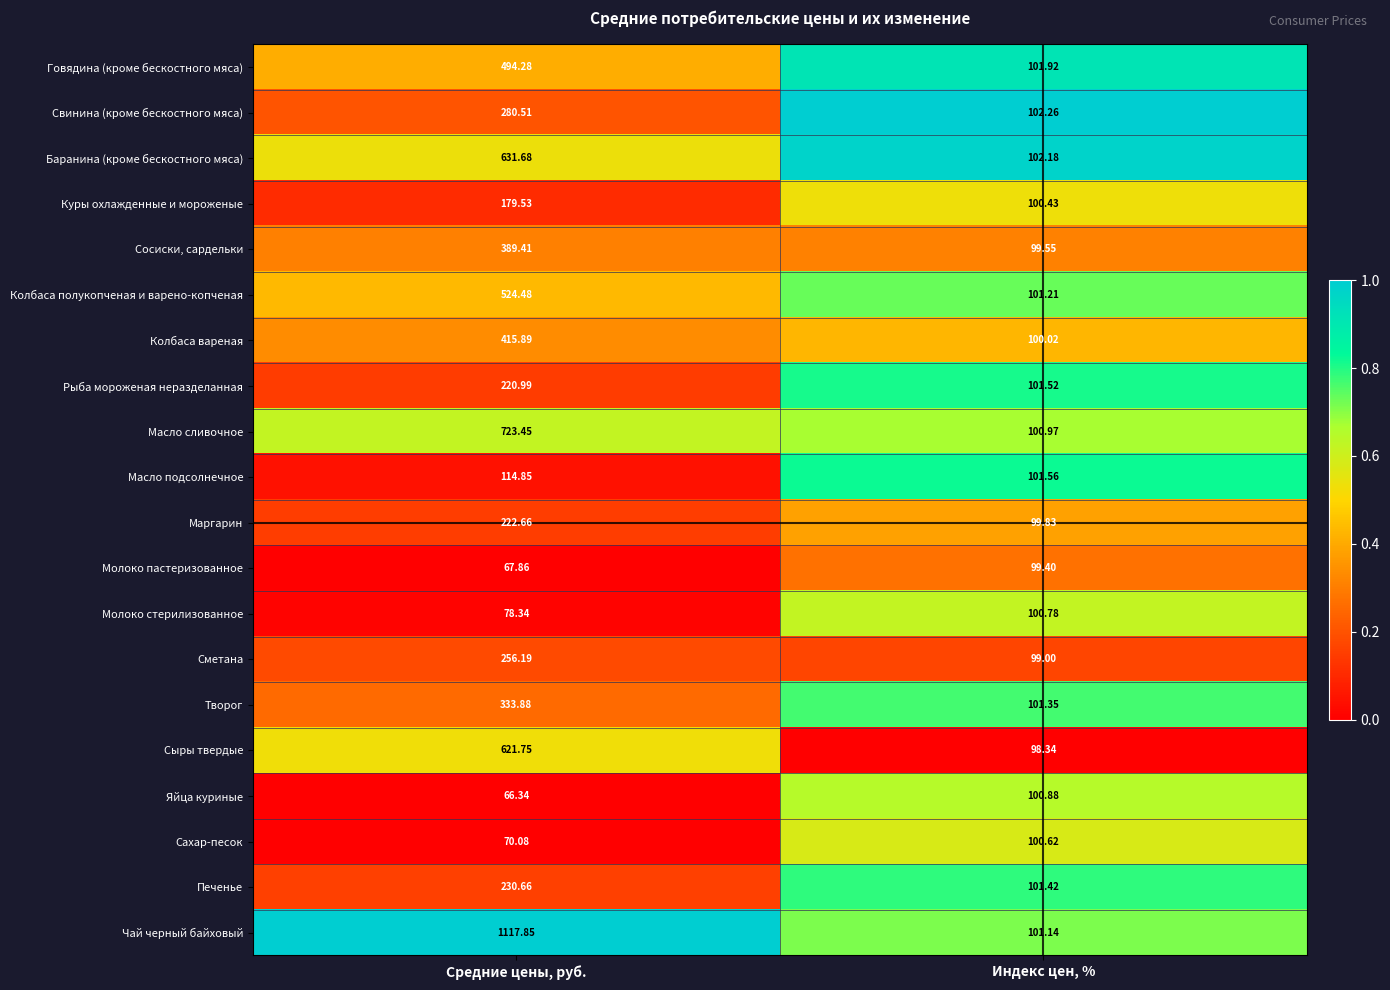

Between Средние цены, руб. and Индекс цен, %, which series saw the biggest shift?

Чай черный байховый